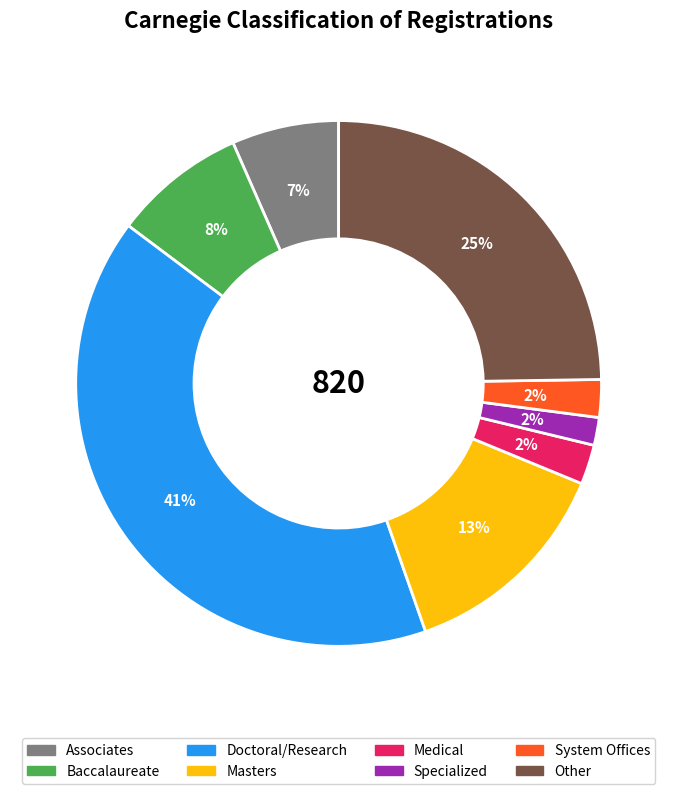

What is the largest slice in the pie chart?

Doctoral/Research